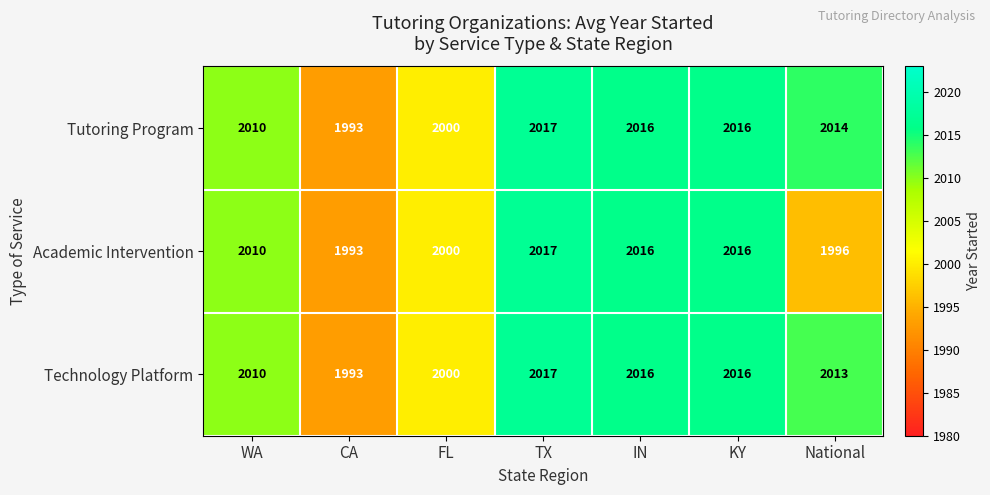

How many distinct data groups are displayed?

3